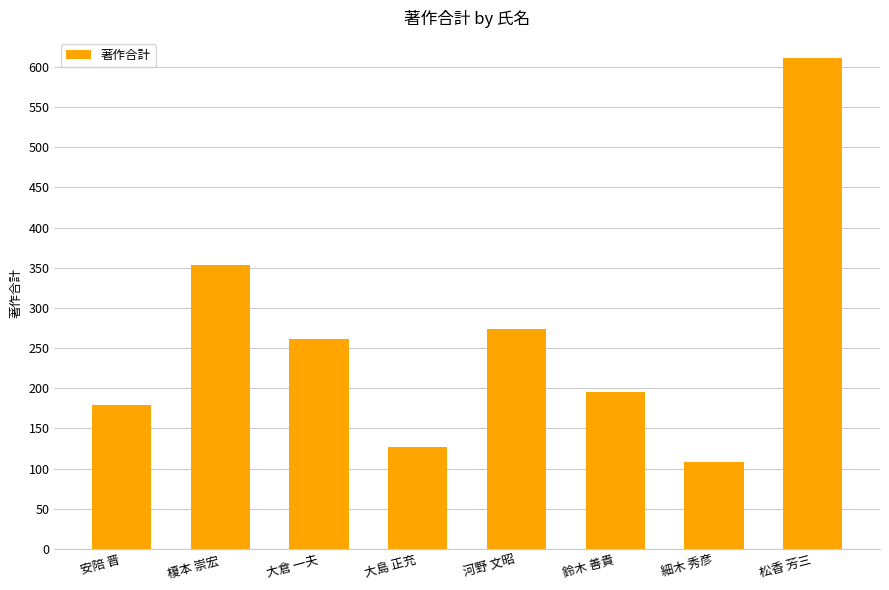

Count the number of data series in this chart.

1